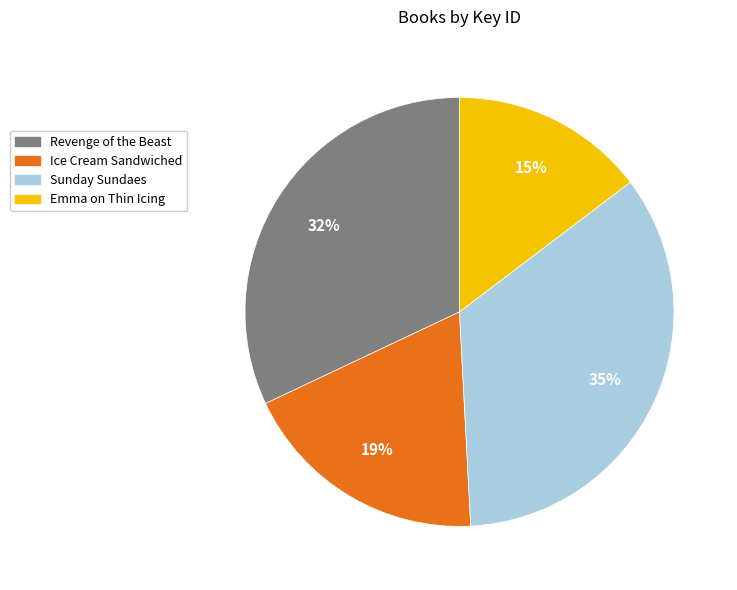

Does any single category account for the majority?

No